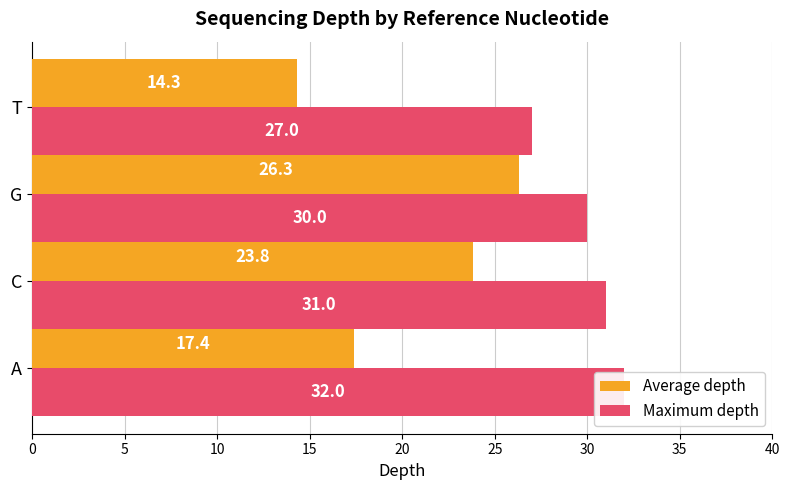

How many bars are there in each group?

2